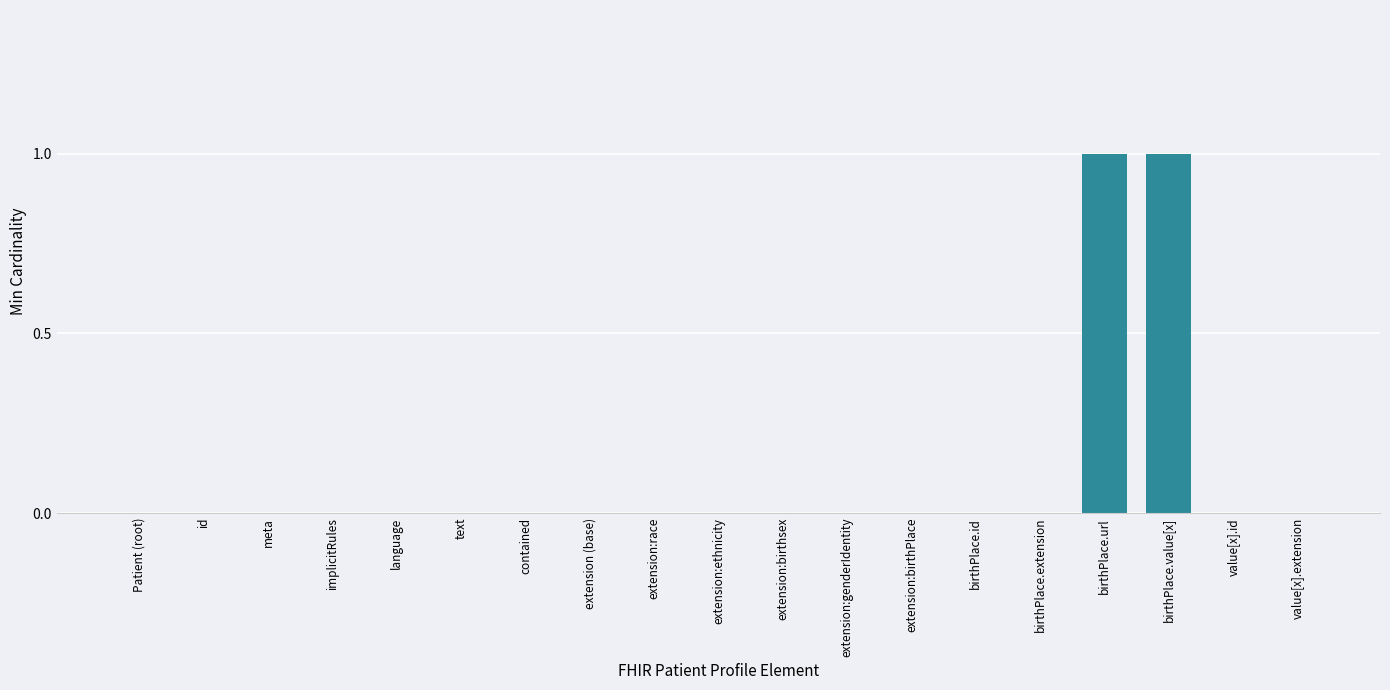

Count the number of categories in the chart.

19